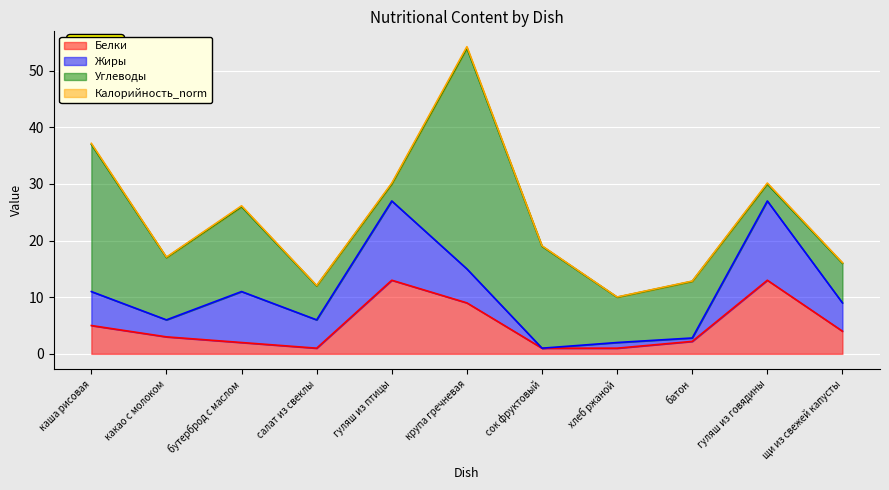

Where do Жиры and Калорийность_norm first cross each other?

крупа гречневая and сок фруктовый